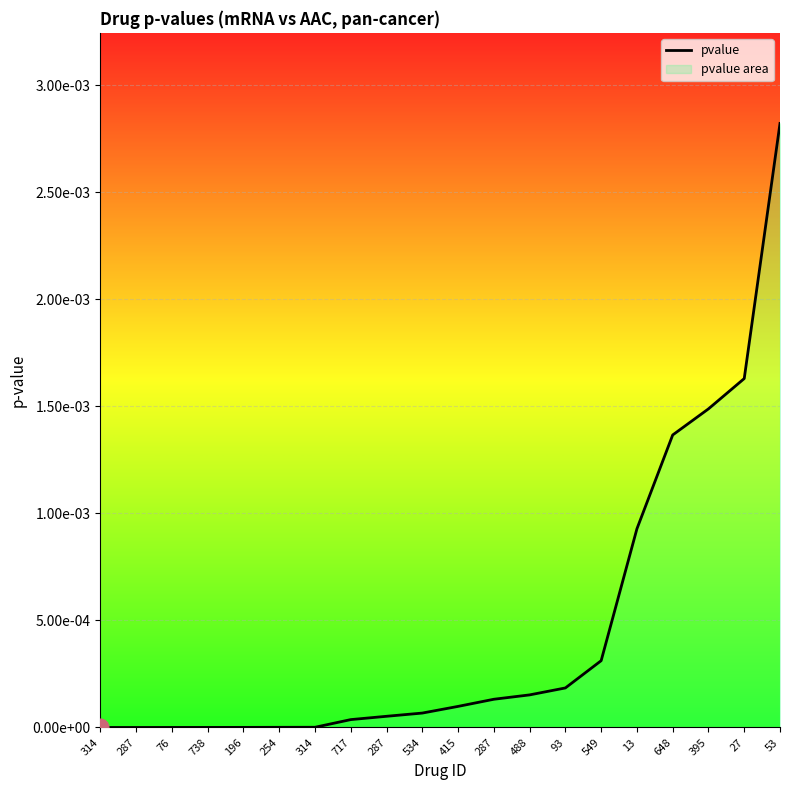

At which category does the chart reach its minimum across all series?

314